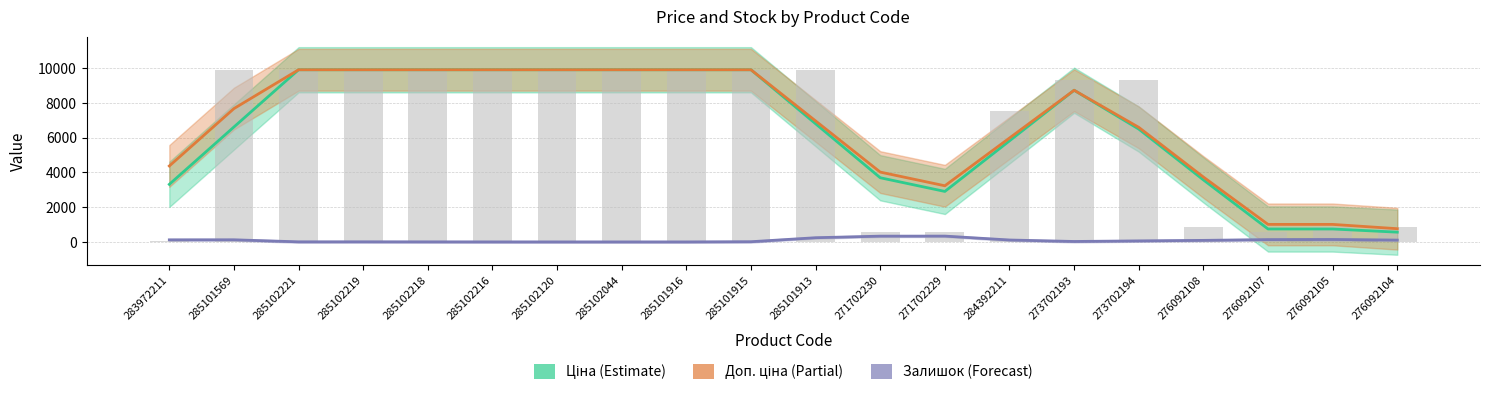

What is the spread (max minus min) of values at 273702193?

9304.4